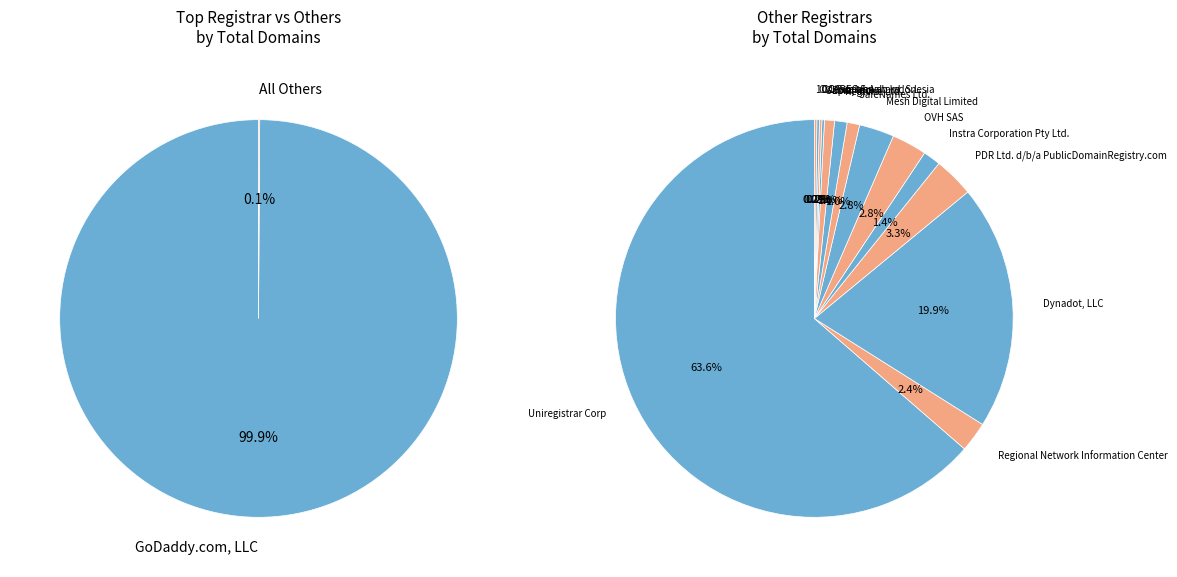

How much of the chart is everything except CV. Rumahweb Indonesia?

100.0%